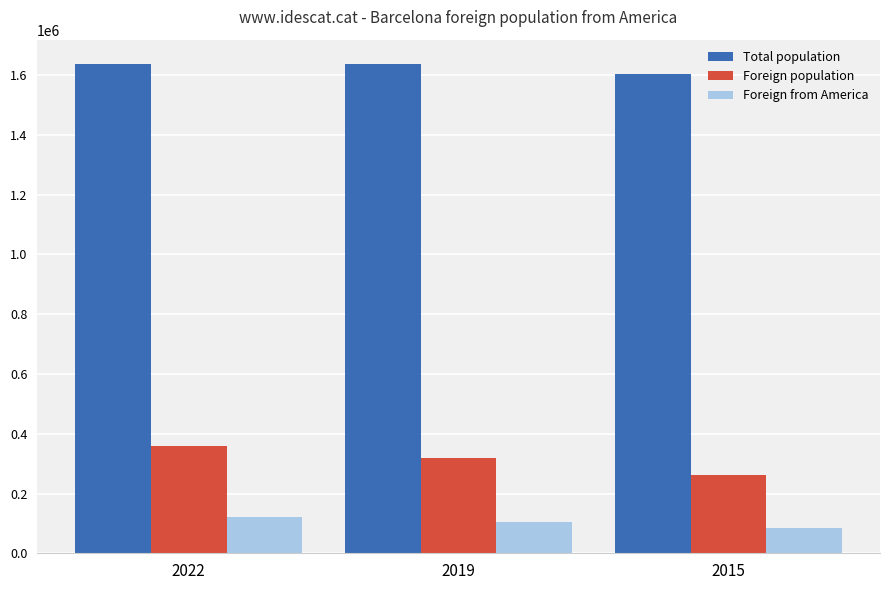

At which label is Total population closest to 1620658?

2022